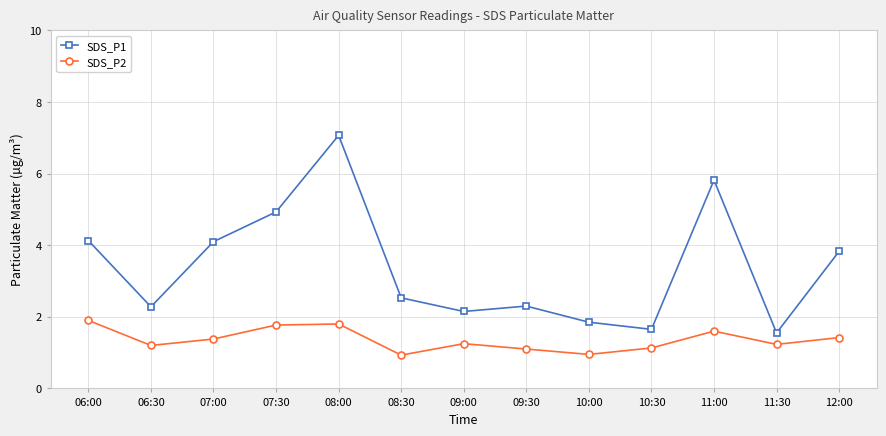

What is the difference between the maximum and second lowest values in the SDS_P1 series?

5.4